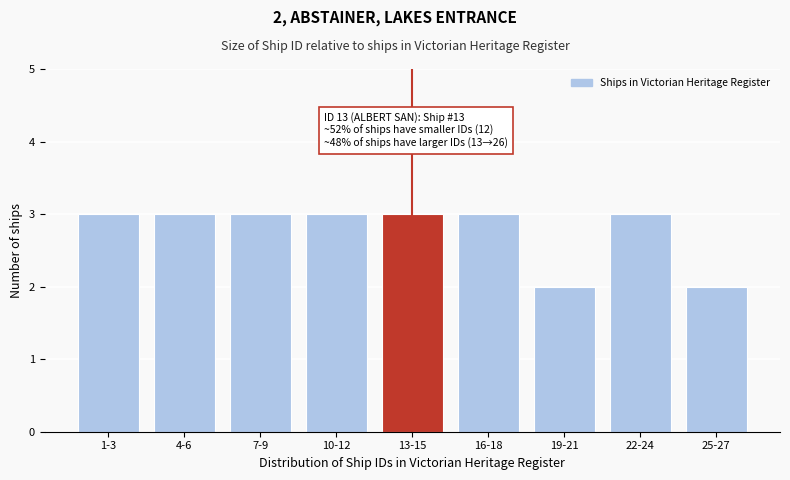

Reading left to right, transcribe all the data shown in this chart.

3	3	3	3	3	3	2	3	2